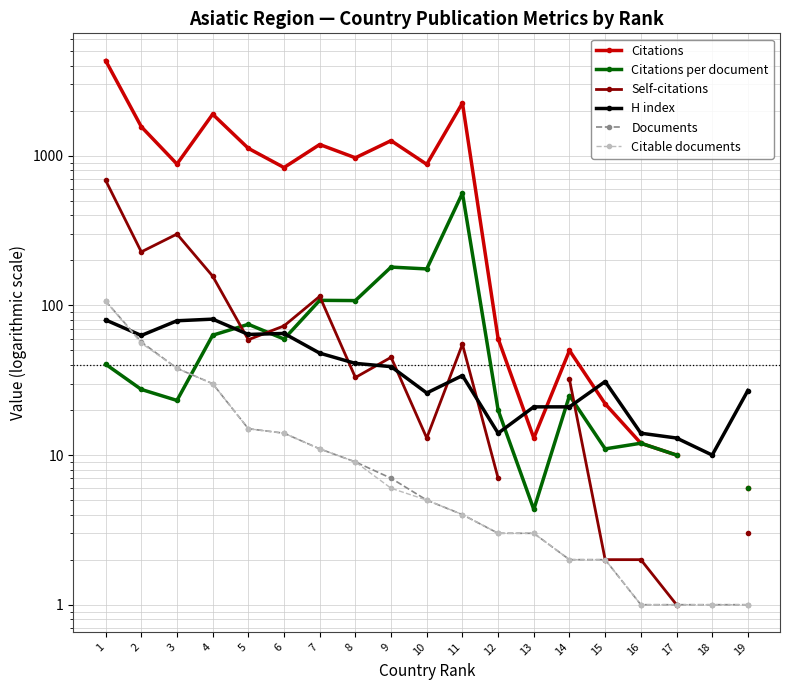

Rank the series by their maximum value, from lowest to highest.

H index, Documents, Citable documents, Citations per document, Self-citations, Citations